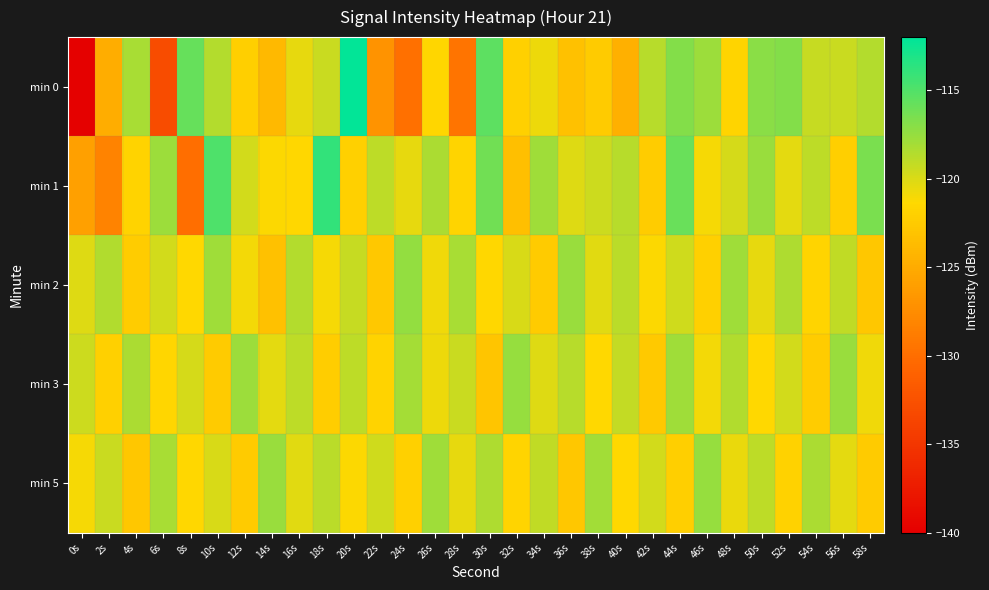

Reading left to right, transcribe all the data shown in this chart.

min 0: 0s=-139.8	2s=-124.8	4s=-118.2	6s=-132.9	8s=-115.8	10s=-118.6	12s=-122.1	14s=-123.9	16s=-120.4	18s=-119.4	20s=-112.2	22s=-126.9	24s=-129.7	26s=-121.5	28s=-129.5	30s=-115.4	32s=-122.1	34s=-120.7	36s=-123.3	38s=-122.5	40s=-124.7	42s=-118.8	44s=-116.9	46s=-117.8	48s=-121.7	50s=-117.1	52s=-116.8	54s=-119.3	56s=-119.4	58s=-118.6
min 1: 0s=-125.9	2s=-128.3	4s=-121.7	6s=-117.7	8s=-130.0	10s=-114.9	12s=-119.7	14s=-121.2	16s=-121.5	18s=-113.9	20s=-122.0	22s=-119.0	24s=-120.5	26s=-118.3	28s=-121.7	30s=-116.2	32s=-123.4	34s=-117.8	36s=-120.1	38s=-119.5	40s=-118.7	42s=-122.3	44s=-115.9	46s=-121.0	48s=-119.8	50s=-117.6	52s=-120.4	54s=-118.9	56s=-122.1	58s=-116.5
min 2: 0s=-120.1	2s=-118.5	4s=-122.3	6s=-119.7	8s=-121.4	10s=-117.8	12s=-120.9	14s=-123.2	16s=-118.6	18s=-121.0	20s=-119.3	22s=-122.7	24s=-117.4	26s=-120.8	28s=-118.2	30s=-121.5	32s=-119.9	34s=-122.4	36s=-117.6	38s=-120.3	40s=-118.8	42s=-121.2	44s=-119.6	46s=-122.0	48s=-117.9	50s=-120.5	52s=-118.4	54s=-121.7	56s=-119.1	58s=-122.8
min 3: 0s=-119.5	2s=-122.0	4s=-118.3	6s=-121.6	8s=-119.8	10s=-122.5	12s=-117.7	14s=-120.4	16s=-118.9	18s=-122.2	20s=-119.0	22s=-121.8	24s=-118.1	26s=-120.7	28s=-119.4	30s=-122.9	32s=-117.5	34s=-120.2	36s=-118.7	38s=-121.3	40s=-119.2	42s=-122.6	44s=-117.8	46s=-120.9	48s=-118.5	50s=-121.4	52s=-119.7	54s=-122.3	56s=-117.6	58s=-120.8
min 5: 0s=-121.0	2s=-119.4	4s=-122.8	6s=-118.2	8s=-121.5	10s=-119.9	12s=-122.4	14s=-117.6	16s=-120.3	18s=-118.8	20s=-121.2	22s=-119.6	24s=-122.0	26s=-117.9	28s=-120.5	30s=-118.4	32s=-121.7	34s=-119.1	36s=-122.8	38s=-118.0	40s=-121.3	42s=-119.7	44s=-122.1	46s=-117.5	48s=-120.6	50s=-119.0	52s=-121.9	54s=-118.3	56s=-120.4	58s=-122.5